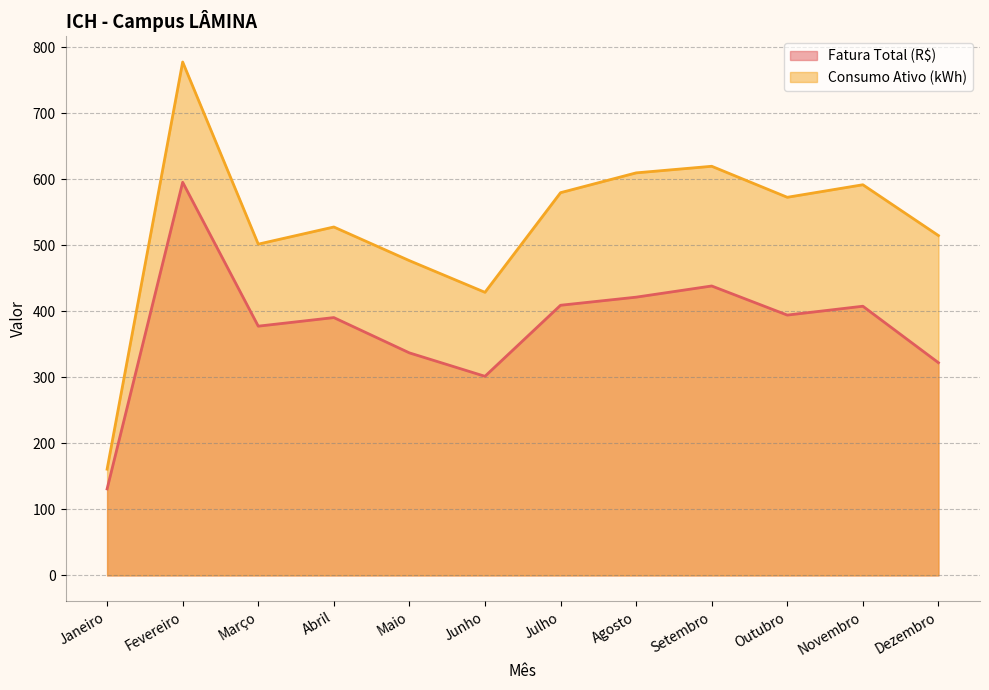

How many data points does each series have?

12